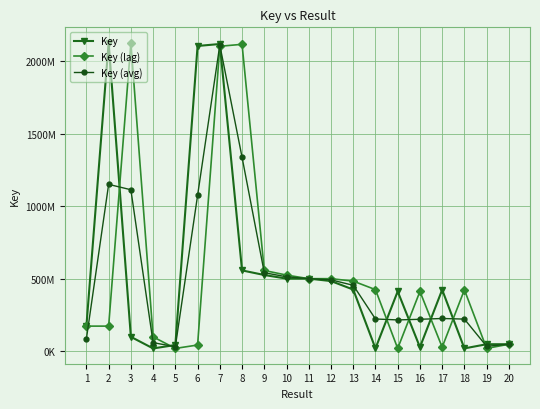

True or false: Key (avg) and Key (lag) cross at least once.

True